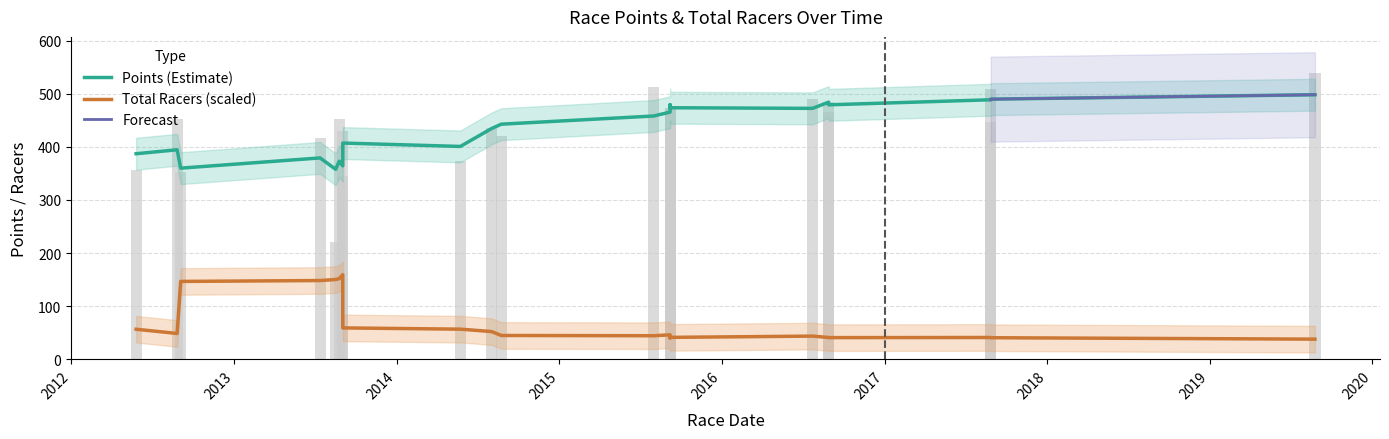

What is the difference between the maximum and minimum values?

317.0